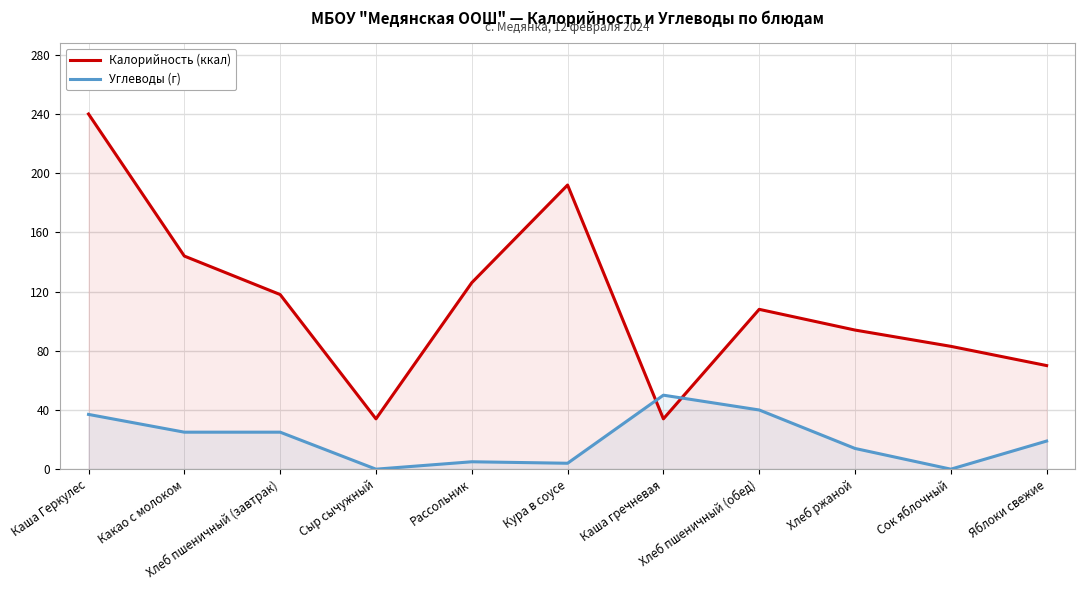

Which series changed the most between Каша гречневая and Хлеб пшеничный (обед)?

Калорийность (ккал)